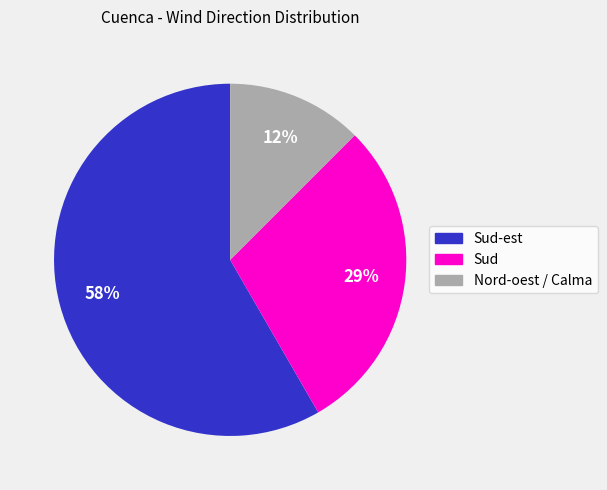

How many segments does this pie chart have?

3